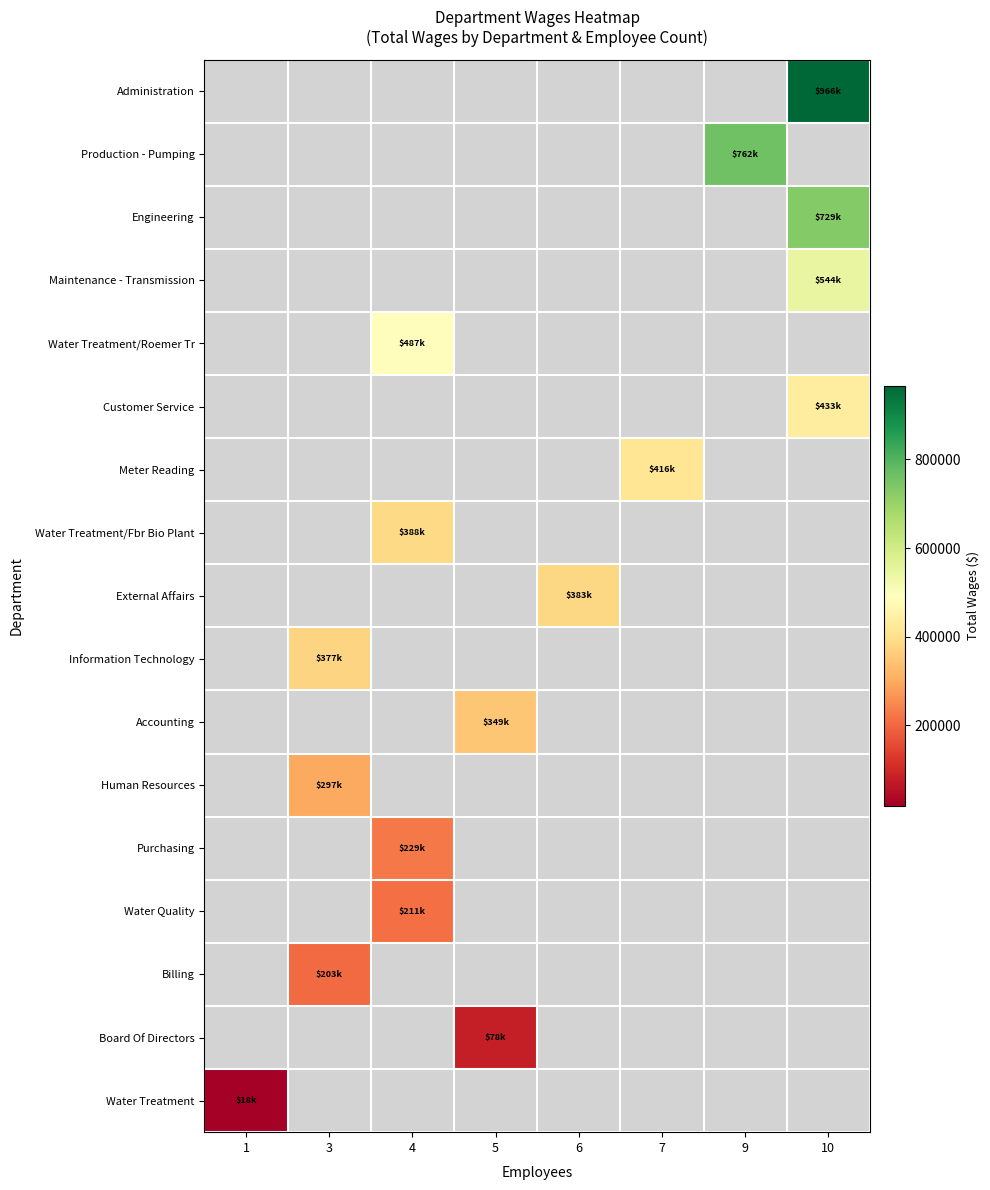

Rank the categories by row_0 value from highest to lowest.

1, 3, 4, 5, 6, 7, 9, 10